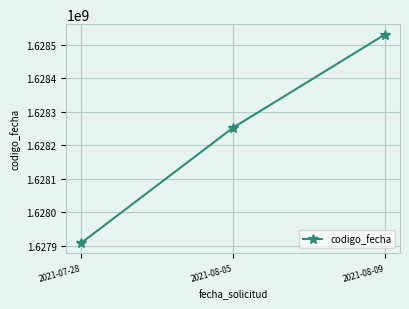

The chart shows a value of 2803360848 at 2021-08-05. True or false?

False